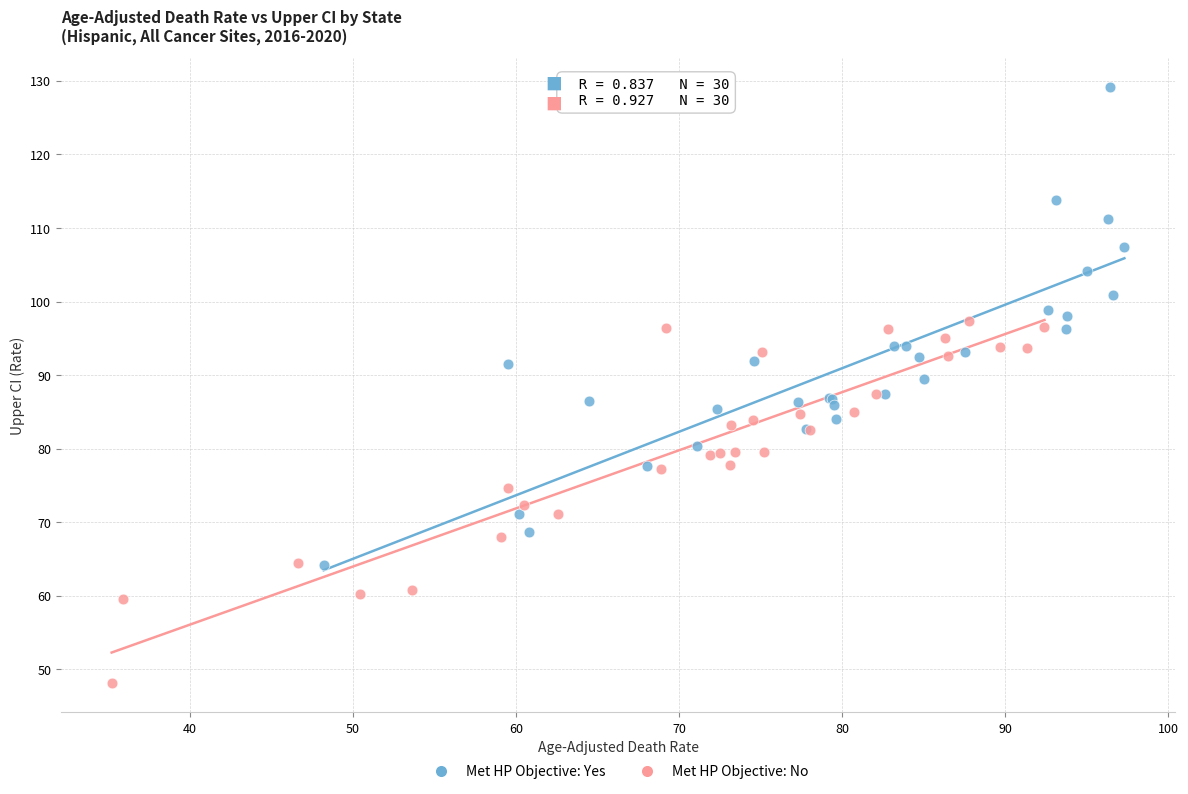

Which series has the widest spread of Y values?

Met HP Objective: Yes